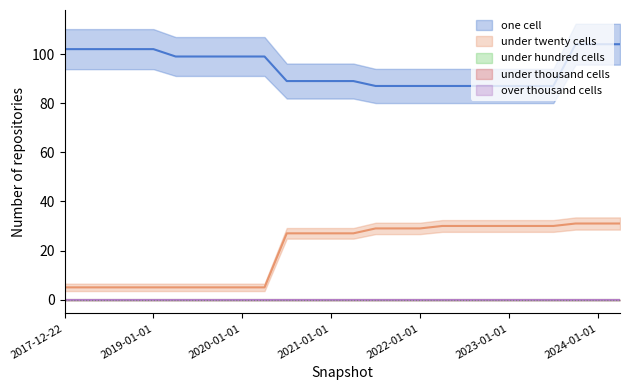

Reading left to right, list all the values displayed in this chart.

one_cell: 102	102	102	102	102	99	99	99	99	99	89	89	89	89	87	87	87	87	87	87	87	87	87	104	104	104
under_twenty_cells: 5	5	5	5	5	5	5	5	5	5	27	27	27	27	29	29	29	30	30	30	30	30	30	31	31	31
under_hundred_cells: 0	0	0	0	0	0	0	0	0	0	0	0	0	0	0	0	0	0	0	0	0	0	0	0	0	0
under_thousand_cells: 0	0	0	0	0	0	0	0	0	0	0	0	0	0	0	0	0	0	0	0	0	0	0	0	0	0
over_thousand_cells: 0	0	0	0	0	0	0	0	0	0	0	0	0	0	0	0	0	0	0	0	0	0	0	0	0	0